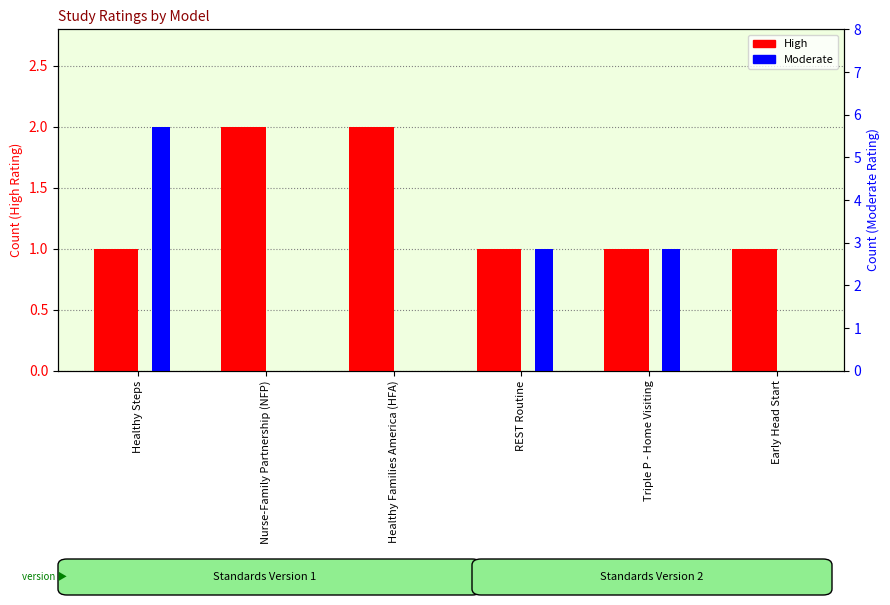

What is the sum of all High values?

8